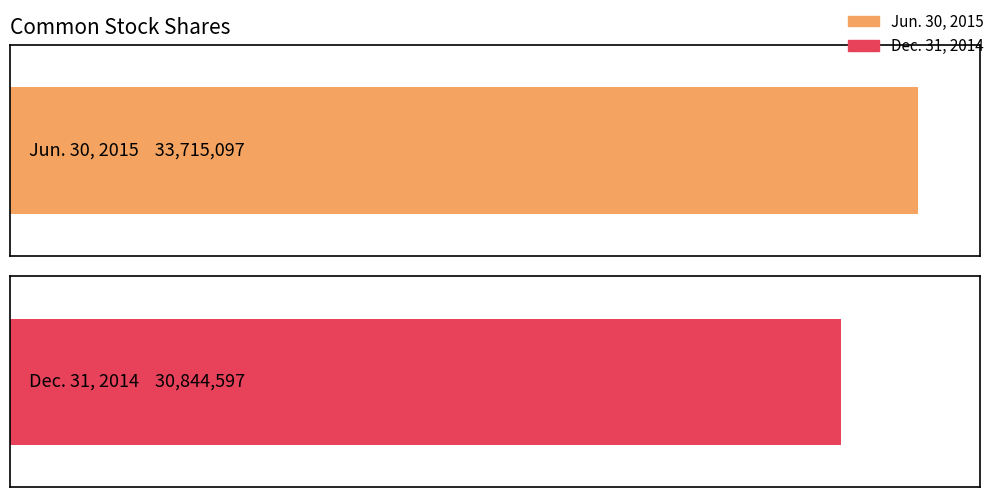

How many categories are shown in the chart?

2